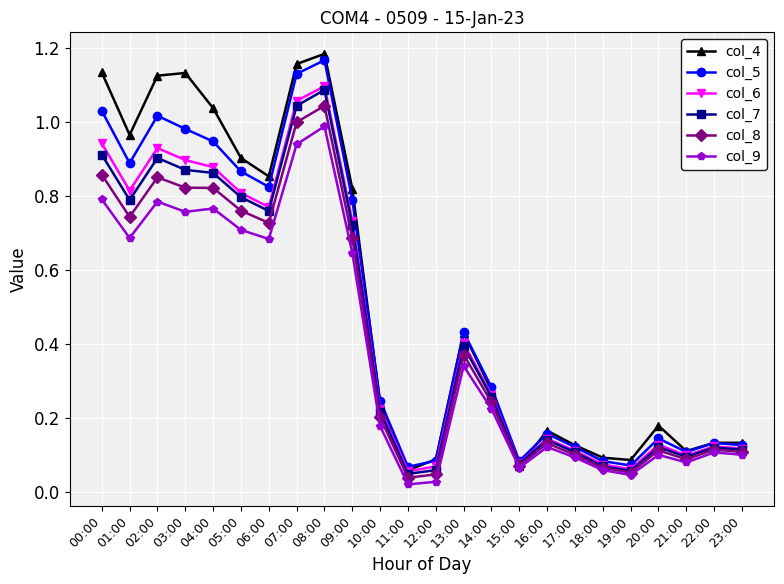

What position from the left is 07:00?

8